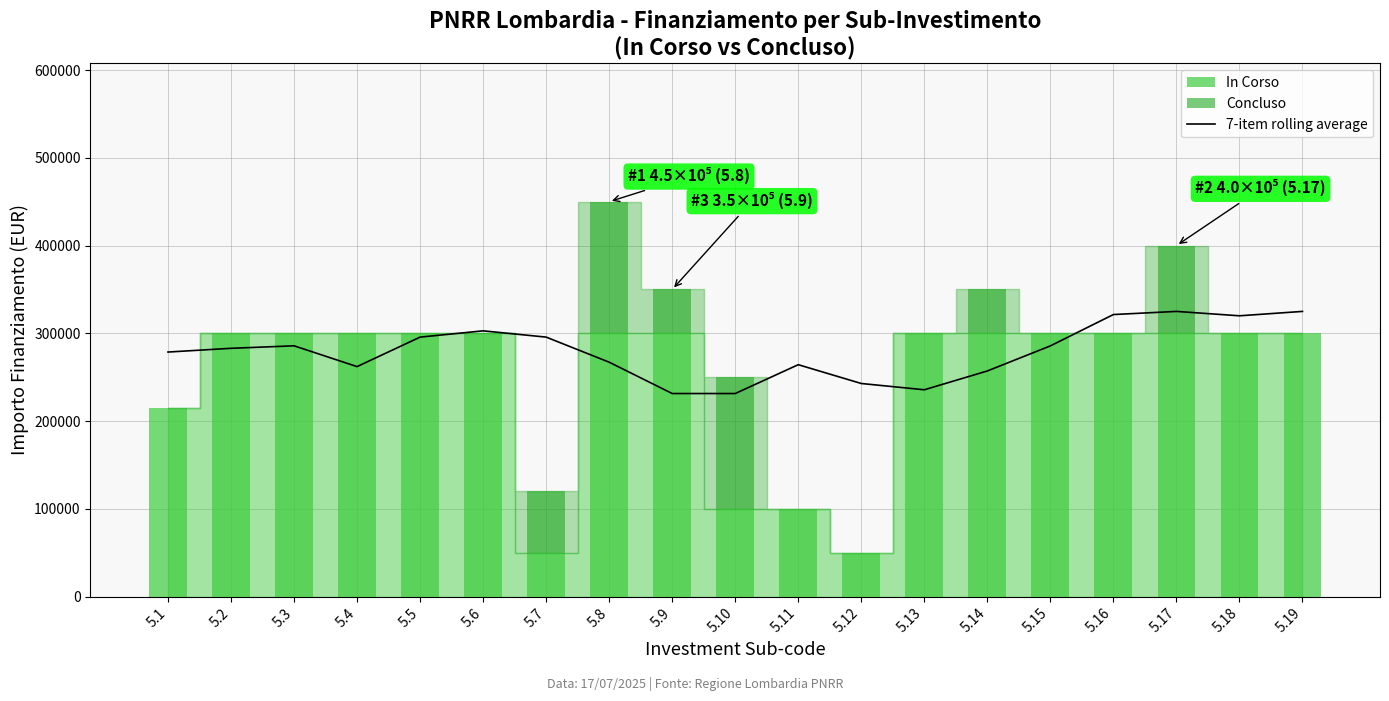

What is the change in value from 5.5 to 5.6?

+7142.9